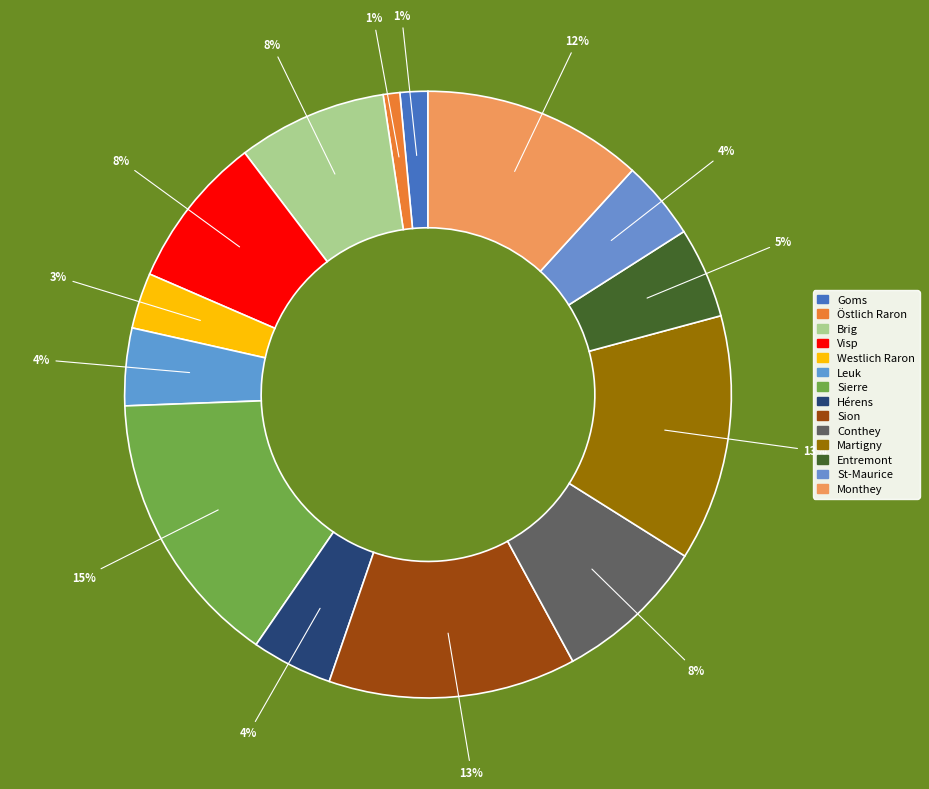

Count the number of slices in the pie.

14